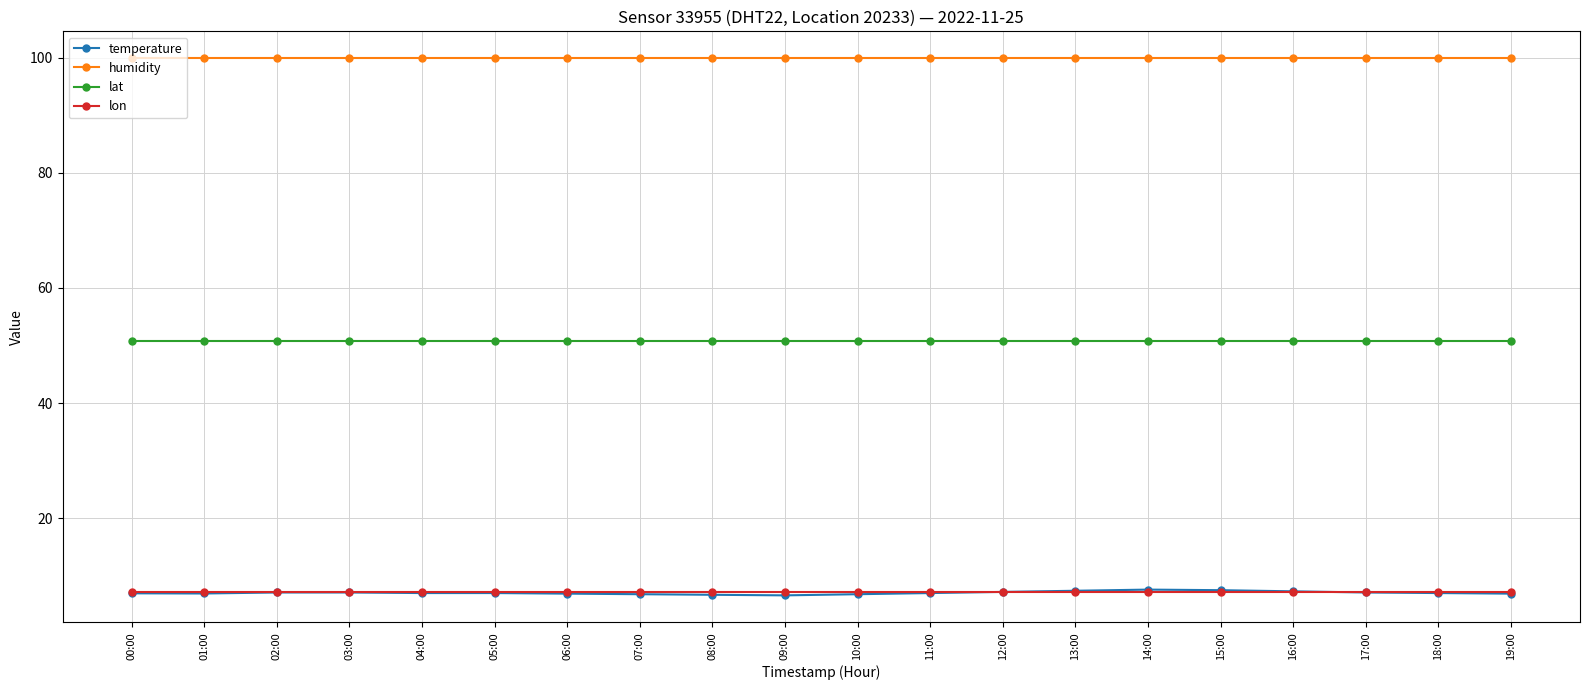

What is the difference between the temperature values at 12:00 and 17:00?

0.1